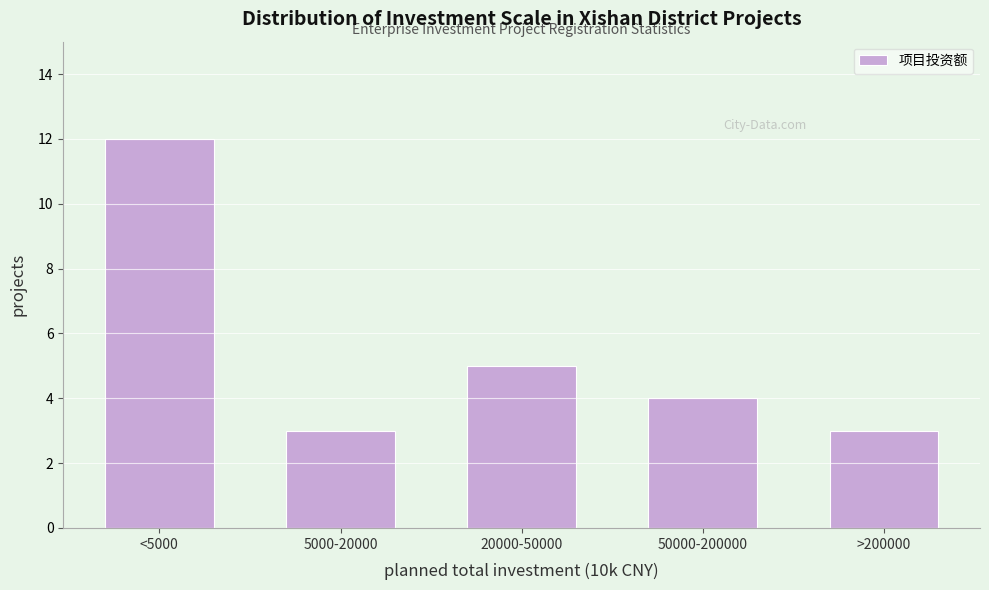

Reading left to right, transcribe all the data shown in this chart.

<5000=12	5000-20000=3	20000-50000=5	50000-200000=4	>200000=3